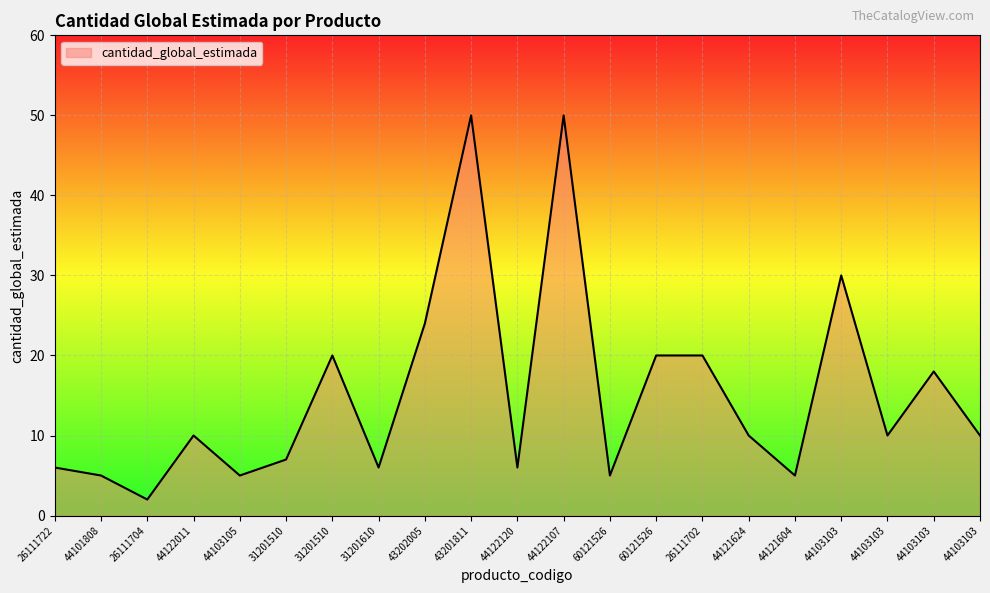

What is the difference between the maximum and second lowest values?

45